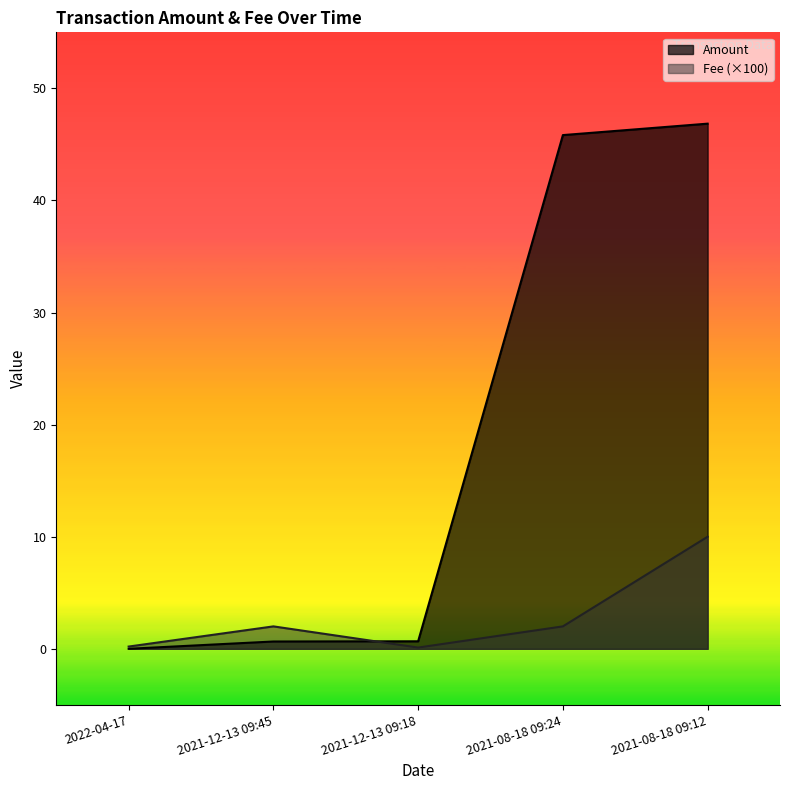

What is the spread (max minus min) of values at 2021-12-13 09:45?

1.3